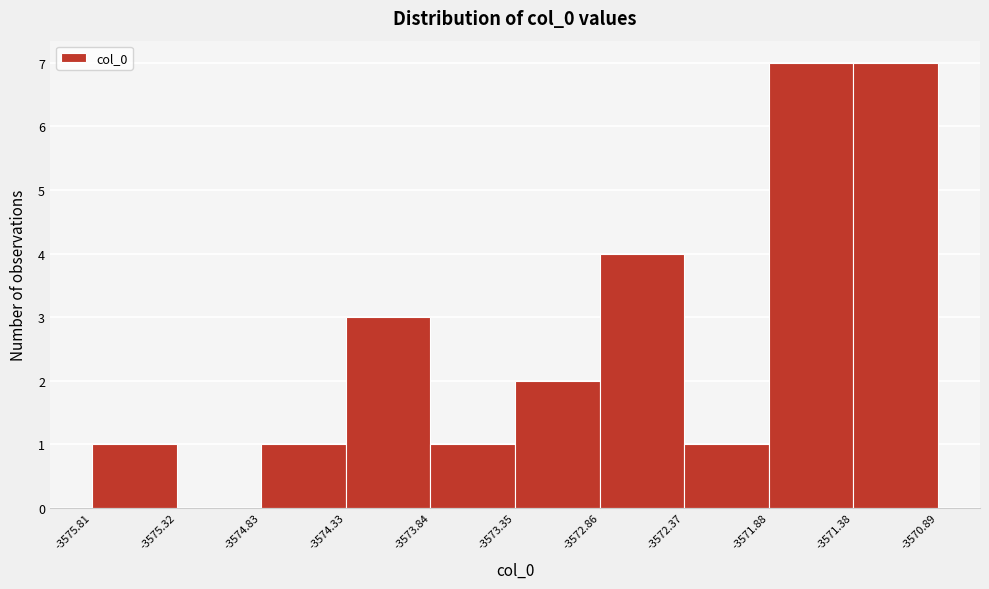

Reading left to right, list every bar in this chart as the range it spans on the x-axis followed by its height. The values are not printed on the chart, so give them approximately, as read against the axis.

-3575.81 to -3575.32: 1
-3575.32 to -3574.83: 0
-3574.83 to -3574.33: 1
-3574.33 to -3573.84: 3
-3573.84 to -3573.35: 1
-3573.35 to -3572.86: 2
-3572.86 to -3572.37: 4
-3572.37 to -3571.88: 1
-3571.88 to -3571.38: 7
-3571.38 to -3570.89: 7